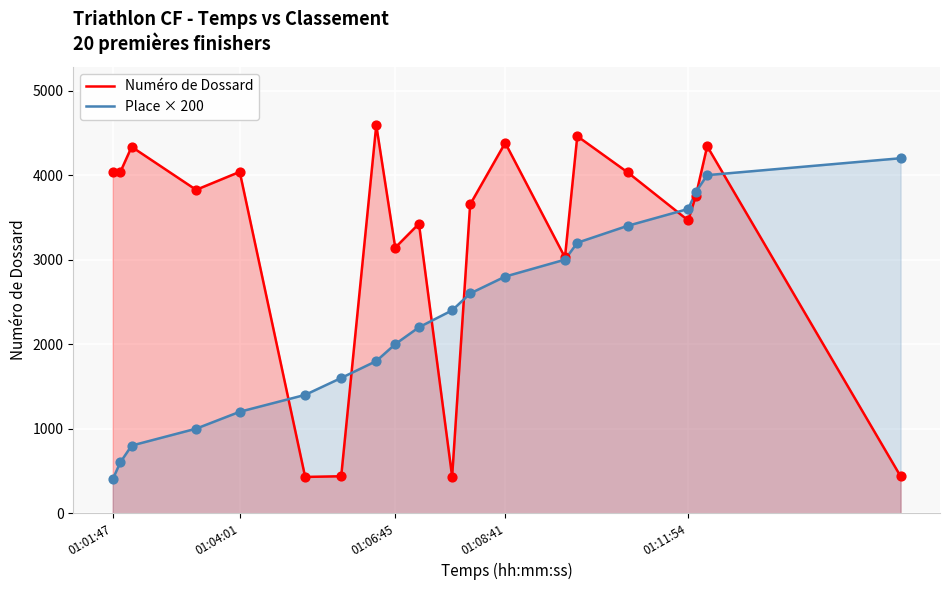

What is the total value across all series at 01:06:45?

5142